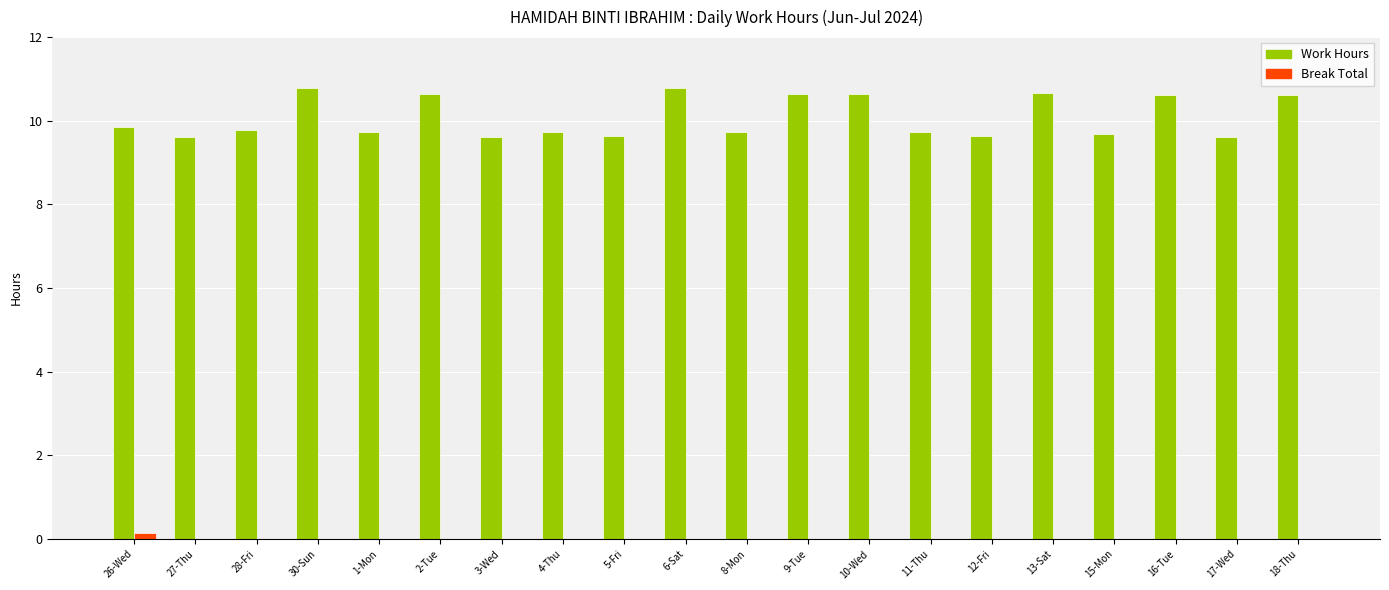

What is the total value across all series at 18-Thu?

10.6